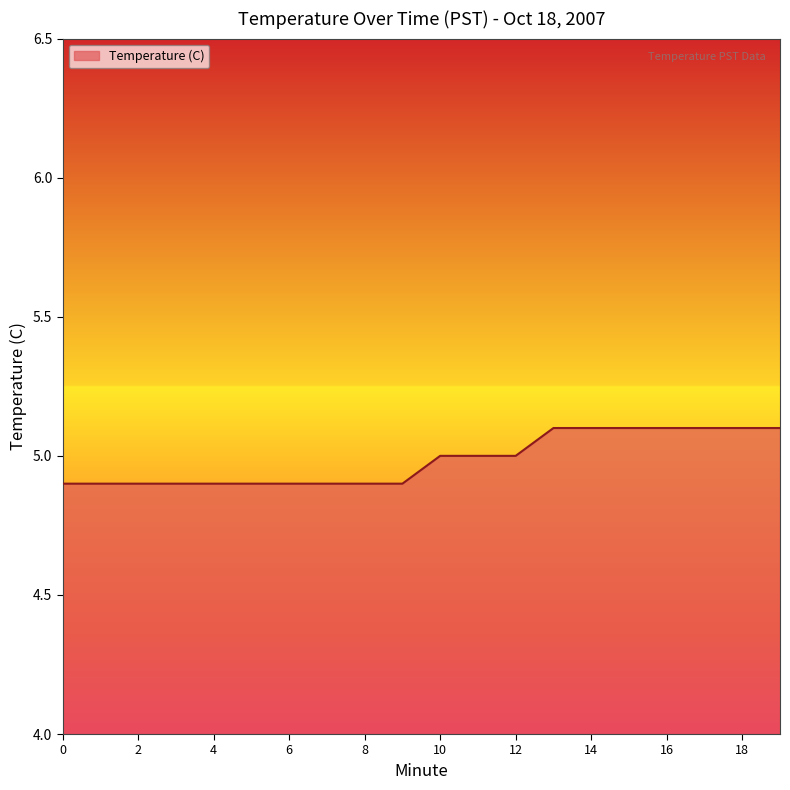

What is the maximum value shown in the chart?

5.1